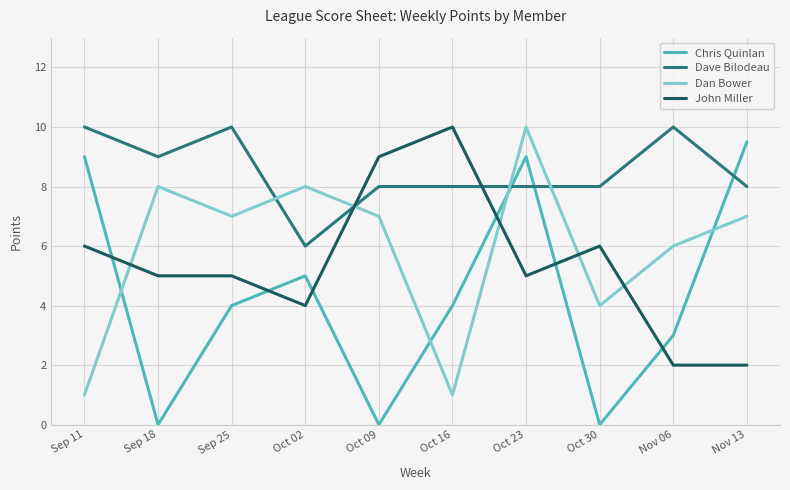

What is the total value across all series at Oct 02?

23.0